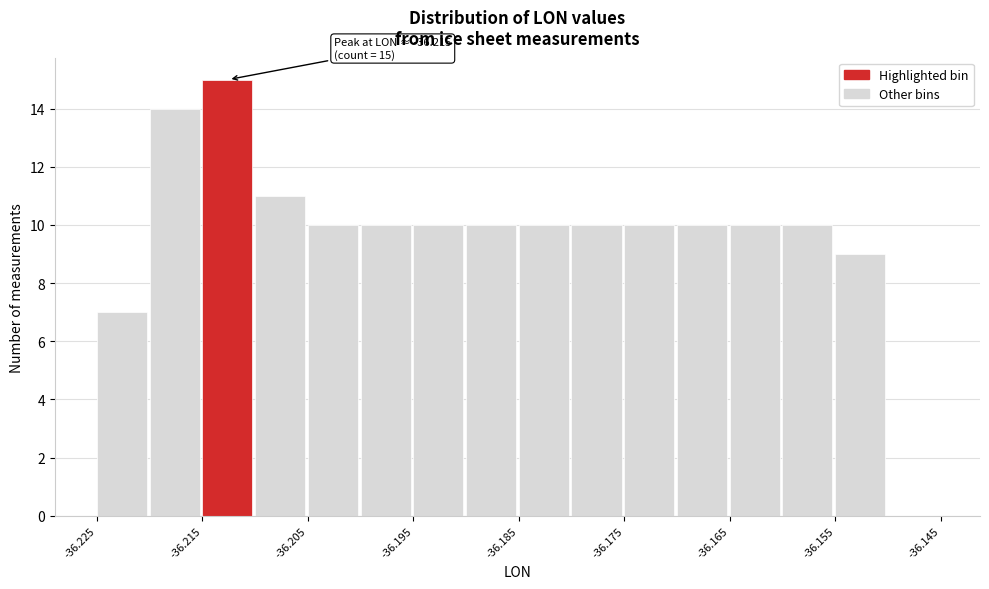

Over which range of the x-axis is the bar tallest?

-36.215 to -36.210